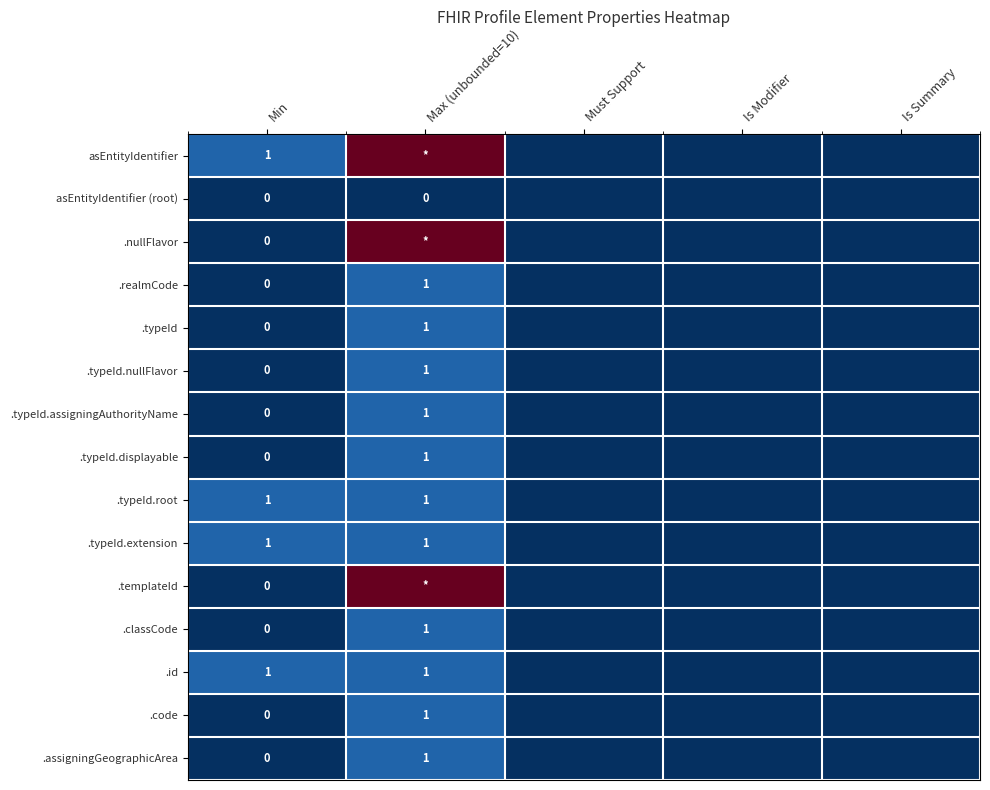

The .code series shows 0 at Max (unbounded=10). True or false?

False